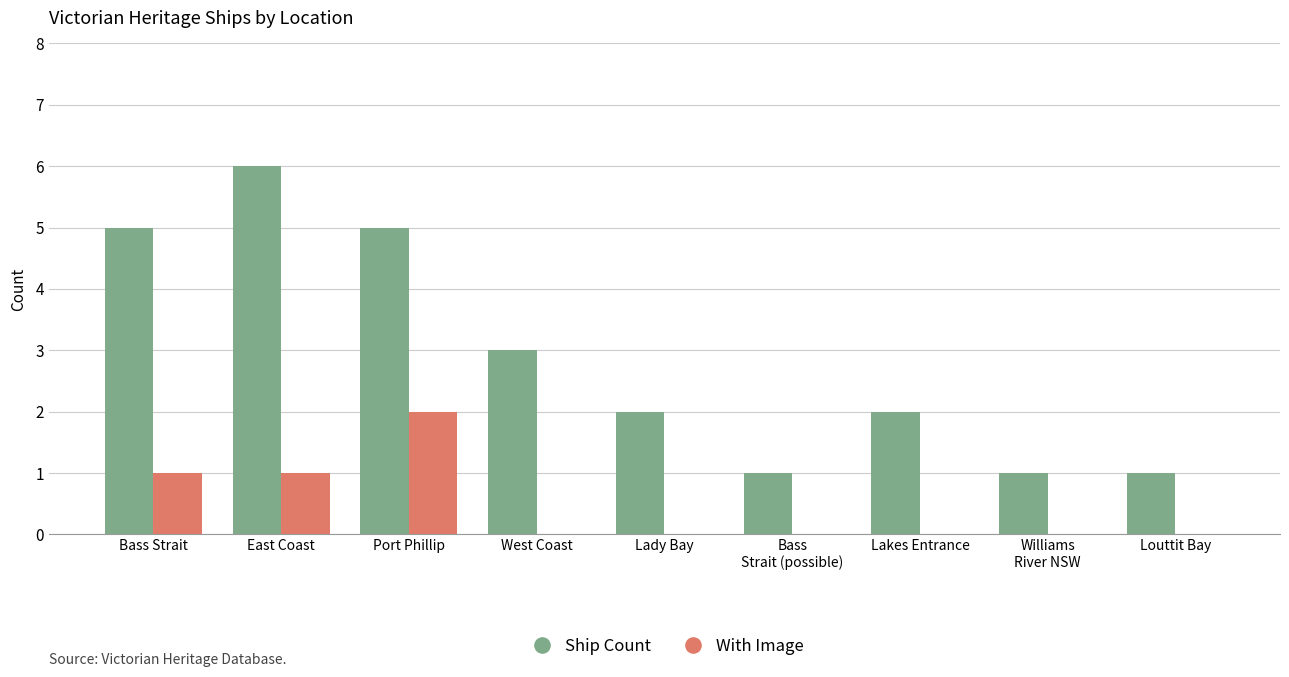

Reading left to right, extract all data points from this chart.

Ship Count: Bass Strait=5	East Coast=6	Port Phillip=5	West Coast=3	Lady Bay=2	Bass
Strait (possible)=1	Lakes Entrance=2	Williams
River NSW=1	Louttit Bay=1
With Image: Bass Strait=1	East Coast=1	Port Phillip=2	West Coast=0	Lady Bay=0	Bass
Strait (possible)=0	Lakes Entrance=0	Williams
River NSW=0	Louttit Bay=0